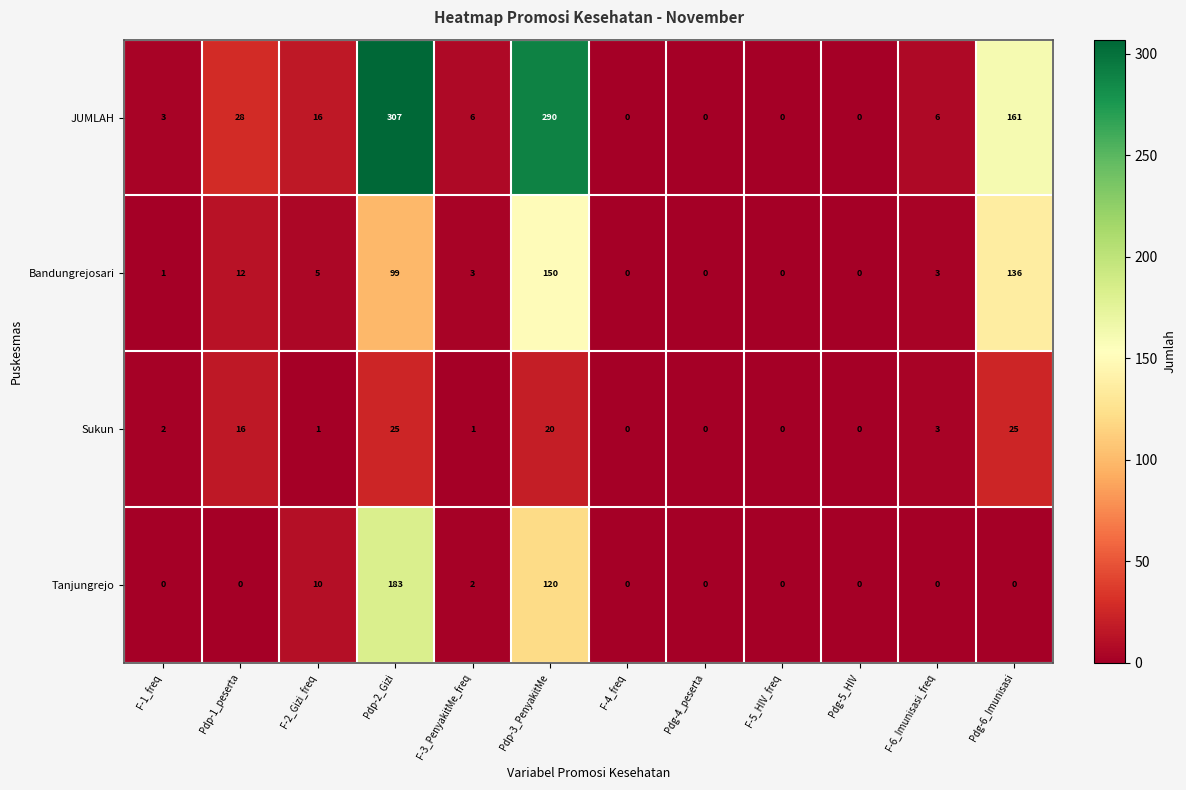

Where does the JUMLAH series first go above 6?

Pdp-1_peserta